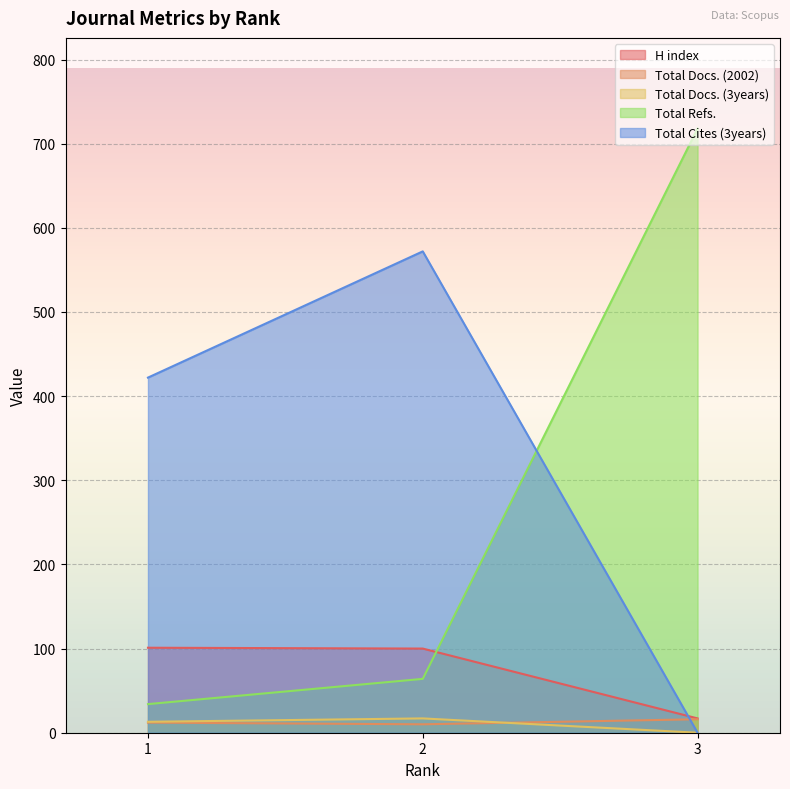

What is the greatest value displayed?

718